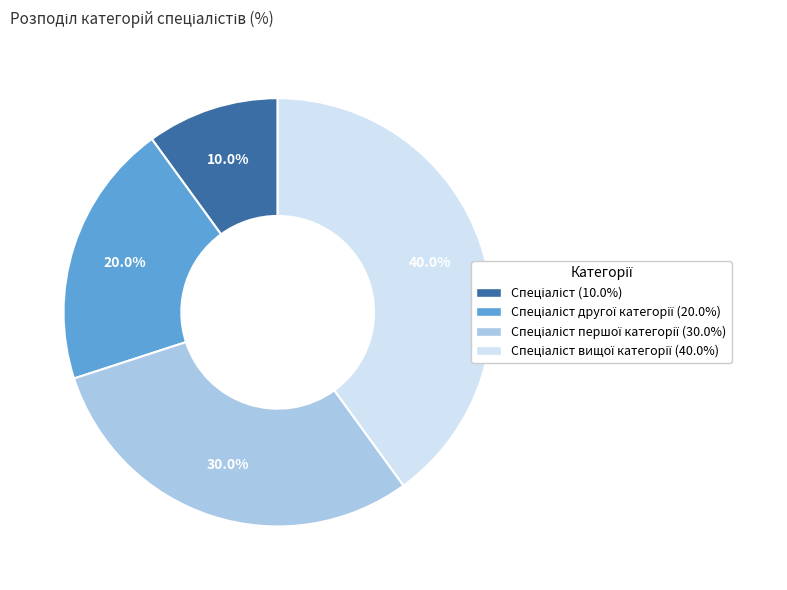

How many slices are in this pie chart?

4